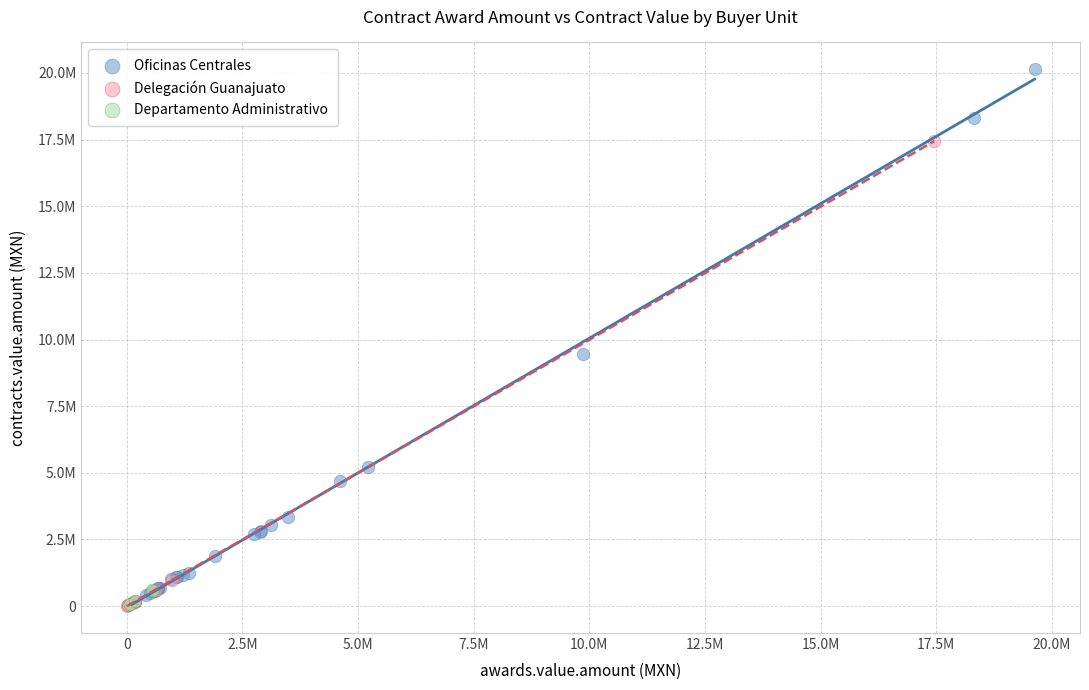

What are all the series names shown in the legend?

Oficinas Centrales, Delegación Guanajuato, Departamento Administrativo